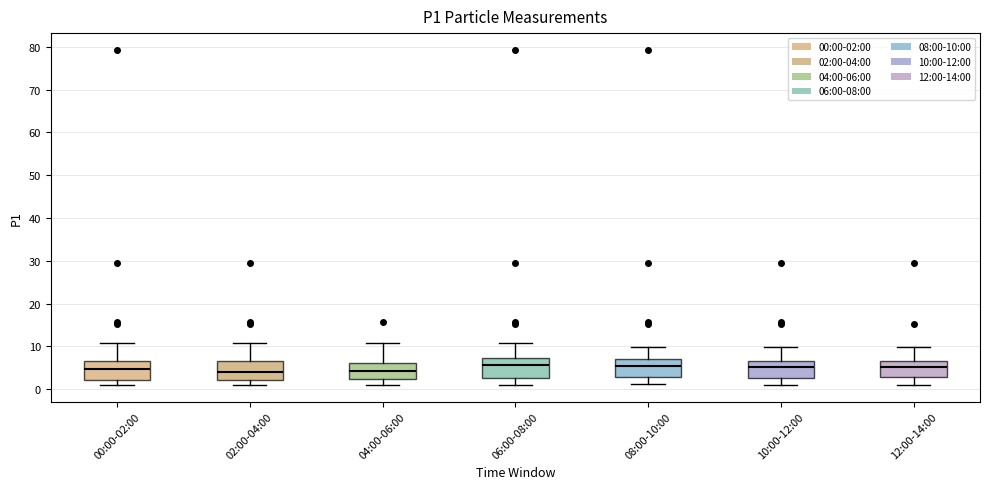

Where does the lower whisker of the box for 10:00-12:00 end on the y-axis? The values are not printed on the chart, so give them approximately, as read against the axis.

1